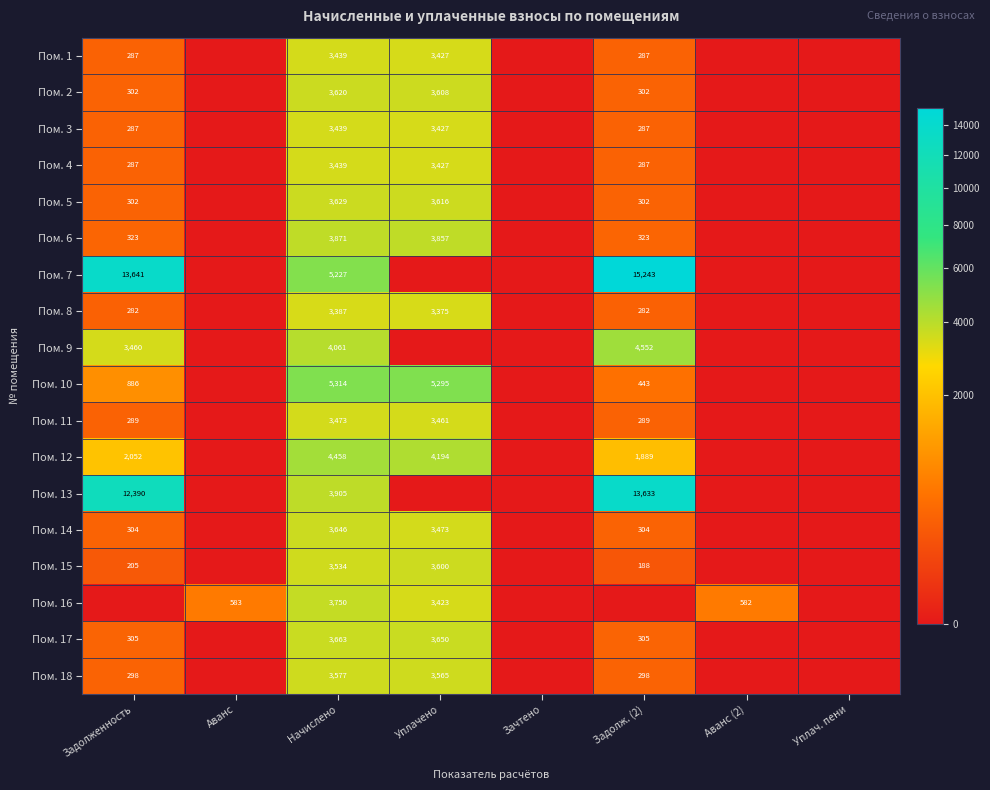

What is the total value across all series at Начислено?

69432